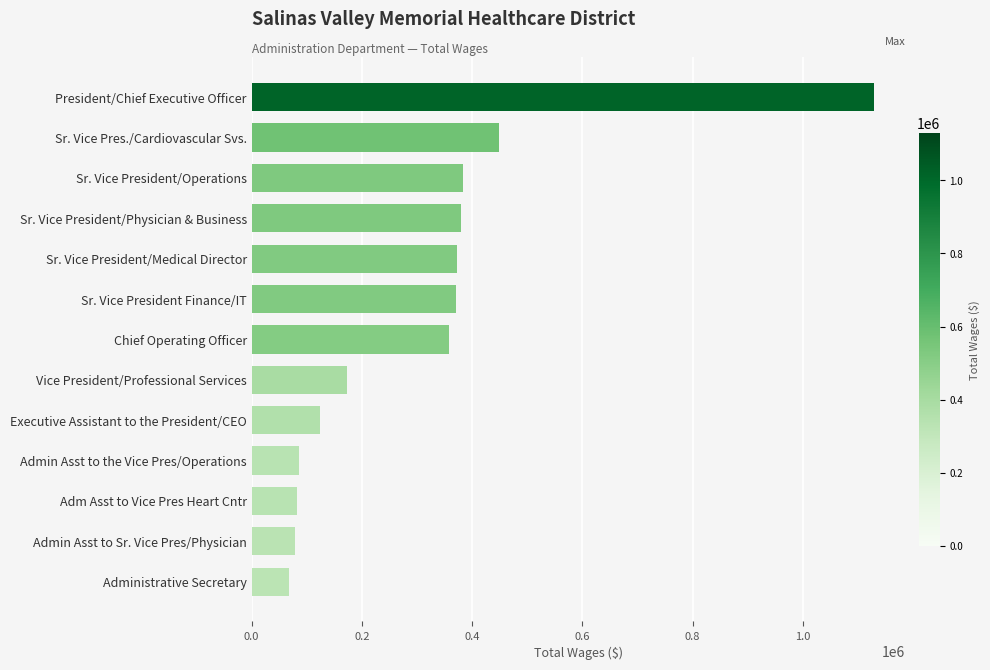

What is the difference between the maximum and second lowest values?

1050351